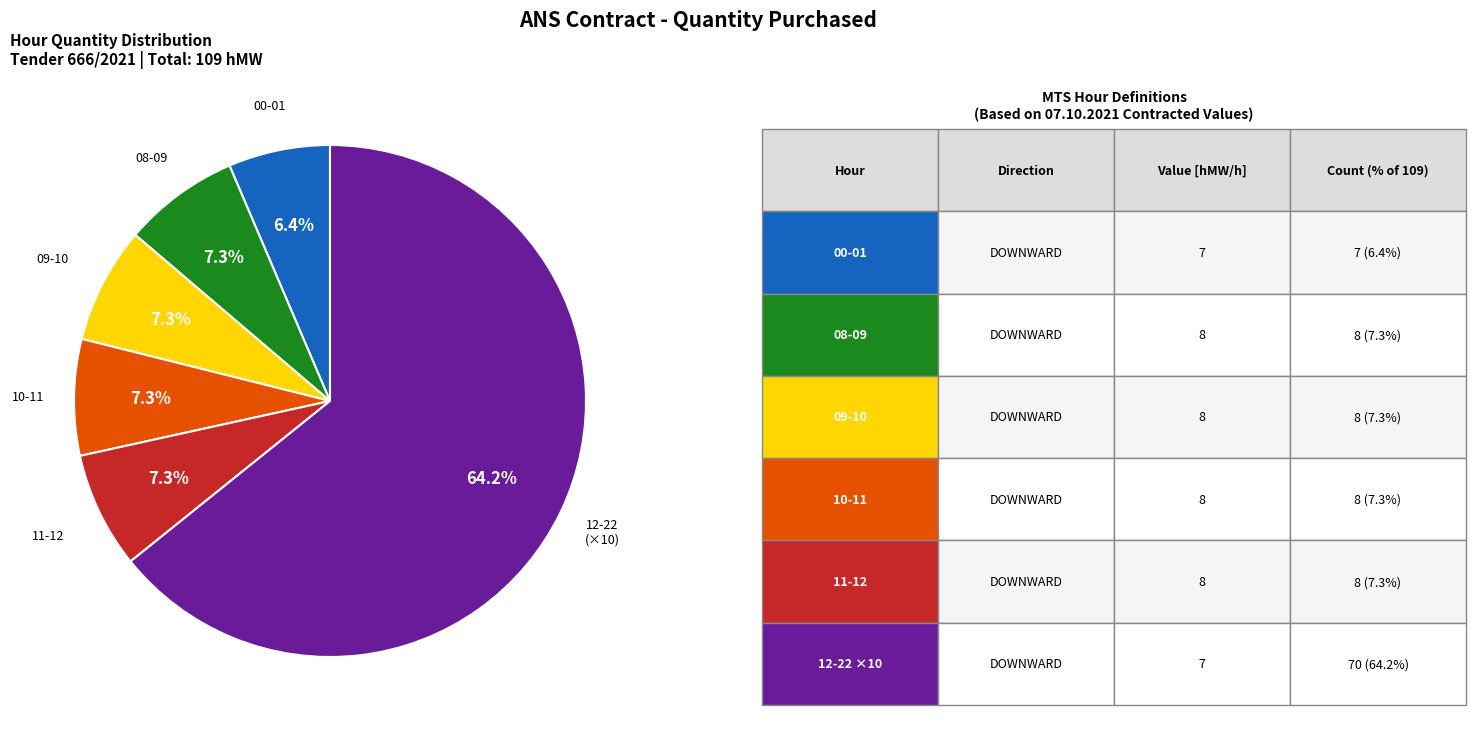

Does any single category account for the majority?

Yes